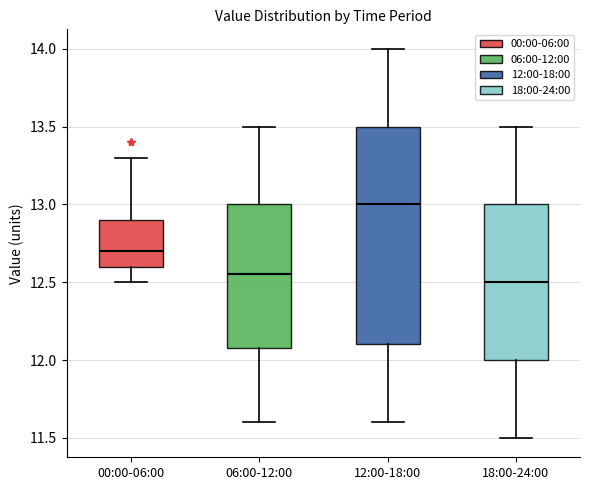

Which box is the tallest, from its lower edge to its upper edge?

12:00-18:00